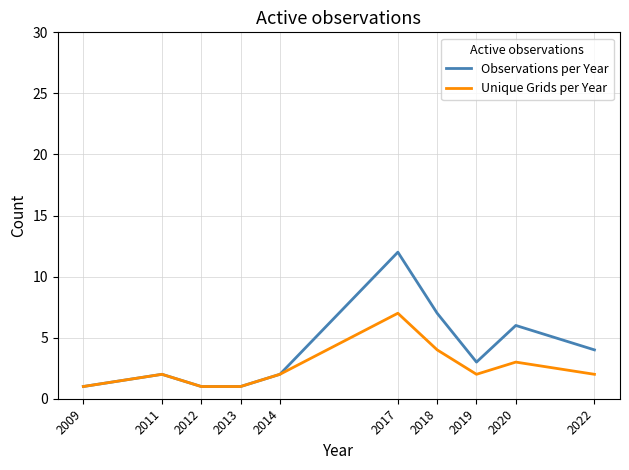

Is it true that Observations per Year equals 7 at 2018?

True